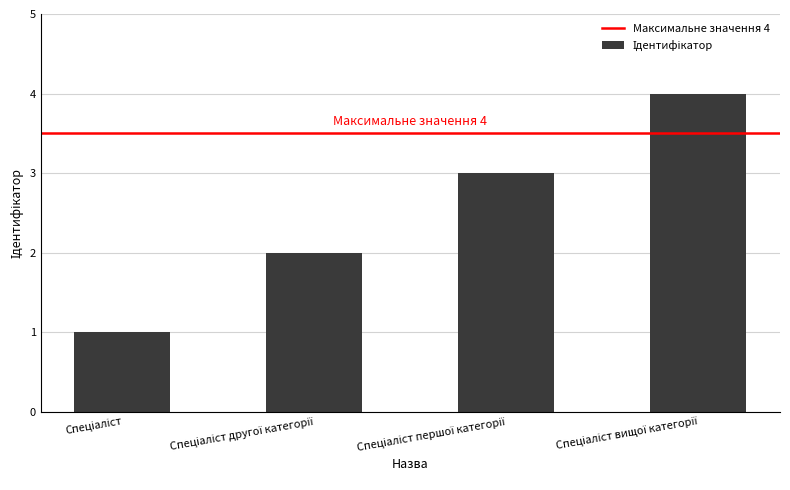

What is the sum of all values?

10